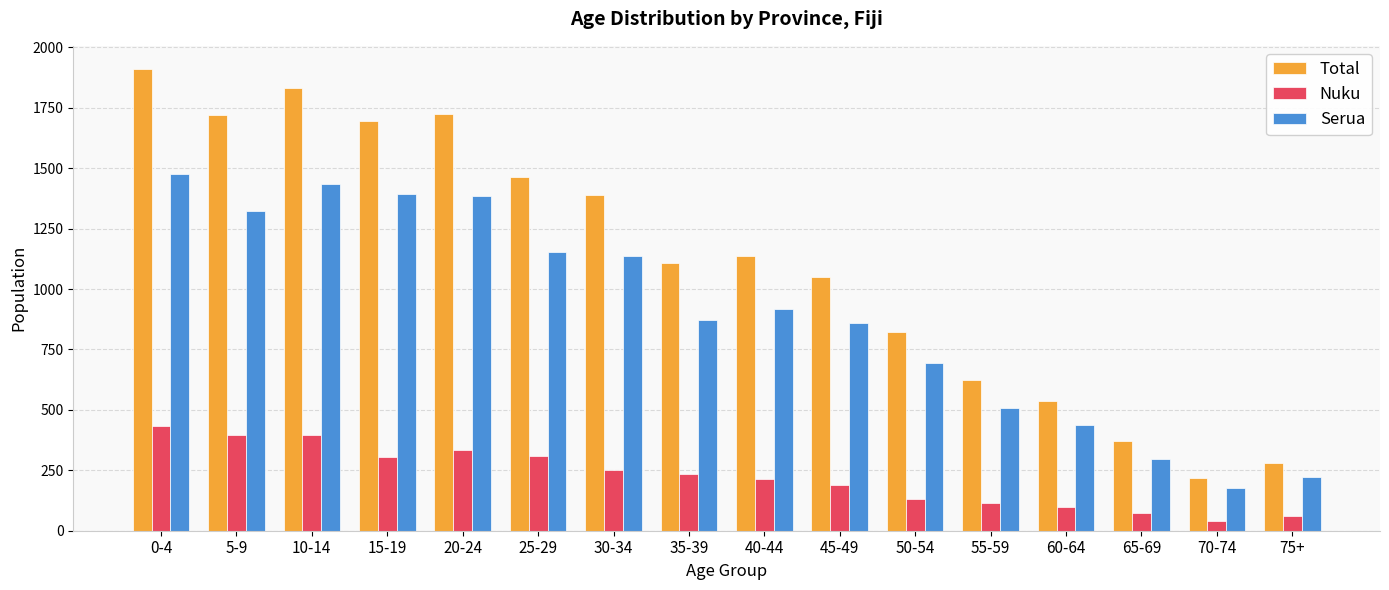

Between 25-29 and 60-64, which series saw the biggest shift?

Total